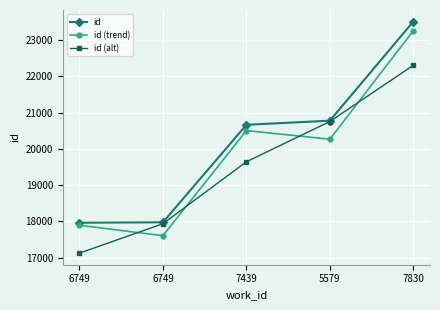

What is the label of the 4th point from the right?

6749